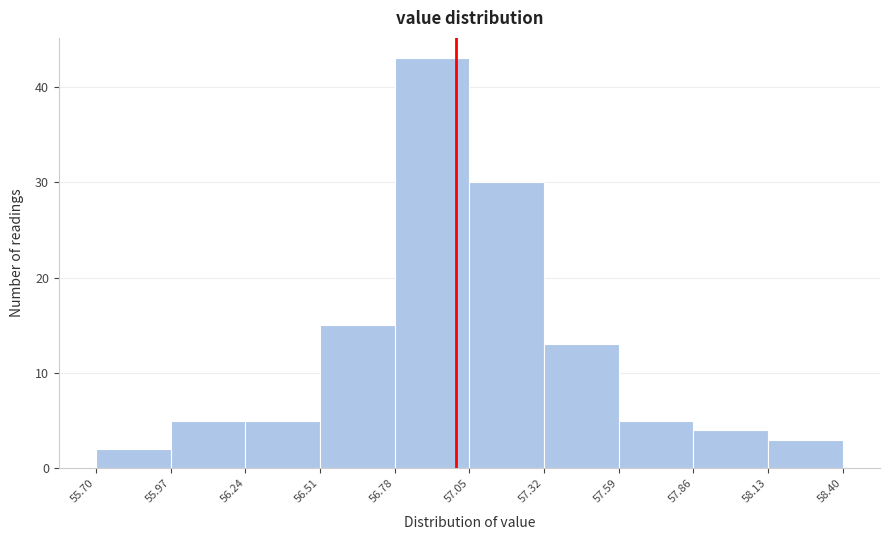

What is the height of the bar covering 57.32 to 57.59 on the x-axis? The values are not printed on the chart, so give them approximately, as read against the axis.

13